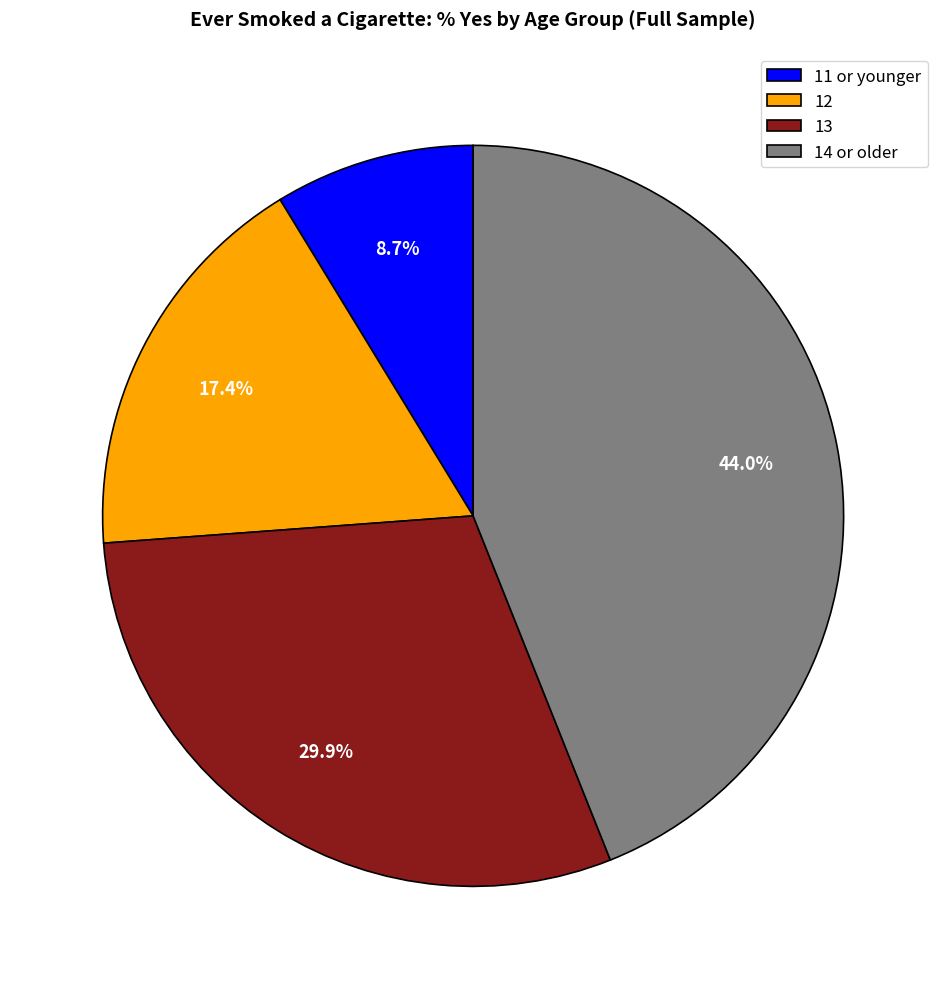

The 13 slice represents 30% of the pie. True or false?

True